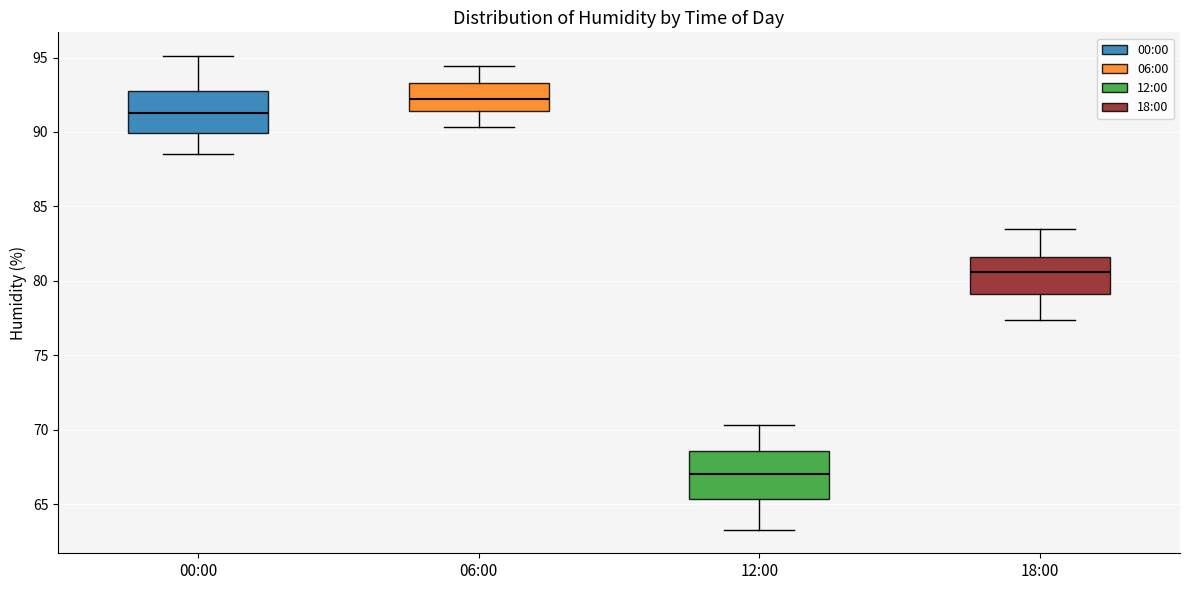

Reading left to right, read every box against the y-axis: the position of its median line, the range the box covers, and the ends of its whiskers. The values are not printed on the chart, so give them approximately, as read against the axis.

00:00: median 91.5, box 90.0 to 93.0, whiskers 88.5 to 95.0
06:00: median 92.0, box 91.5 to 93.5, whiskers 90.5 to 94.5
12:00: median 67.0, box 65.5 to 68.5, whiskers 63.5 to 70.5
18:00: median 80.5, box 79.0 to 81.5, whiskers 77.5 to 83.5